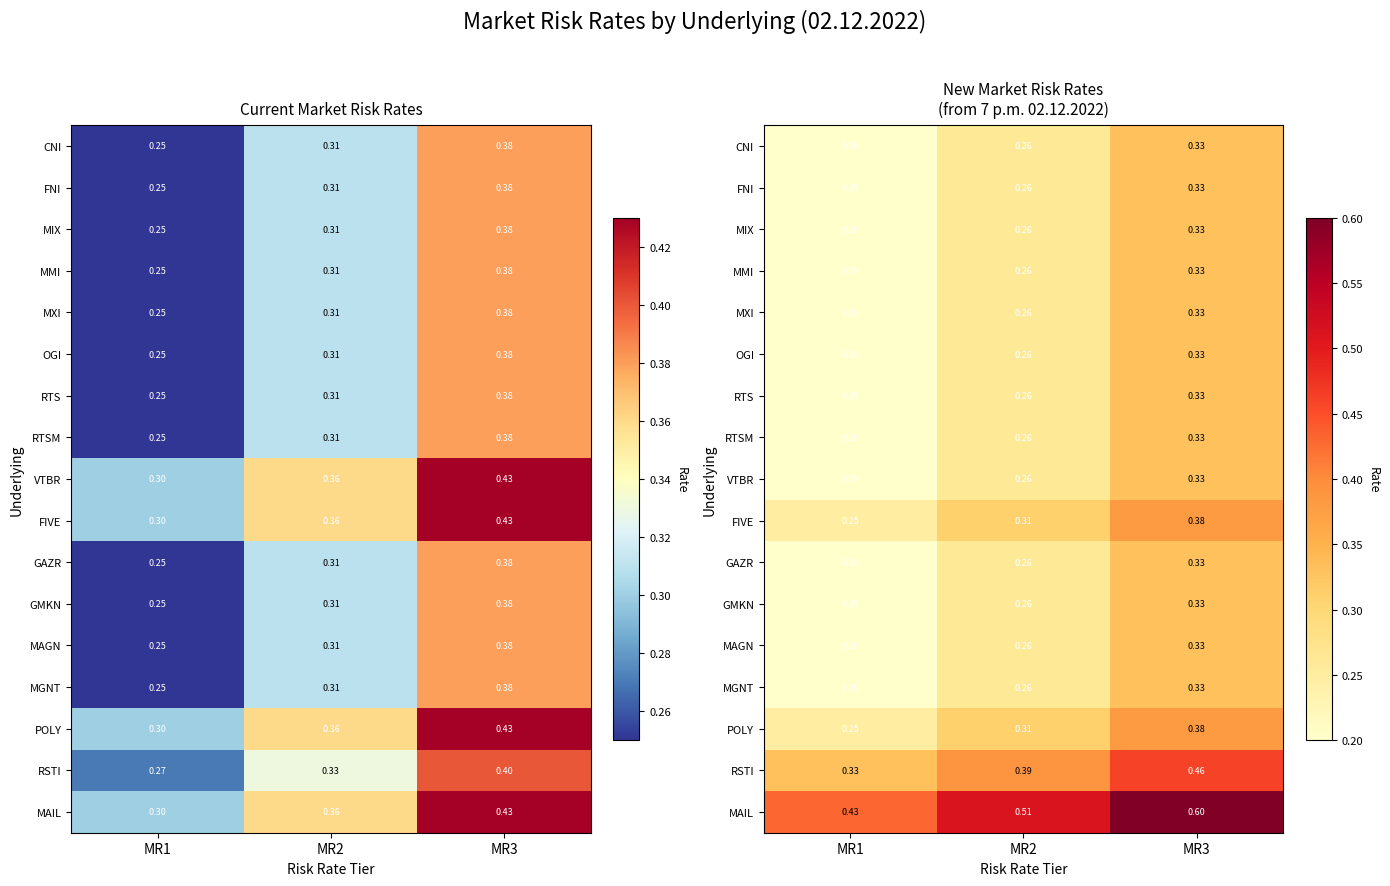

Count the number of categories in the chart.

3